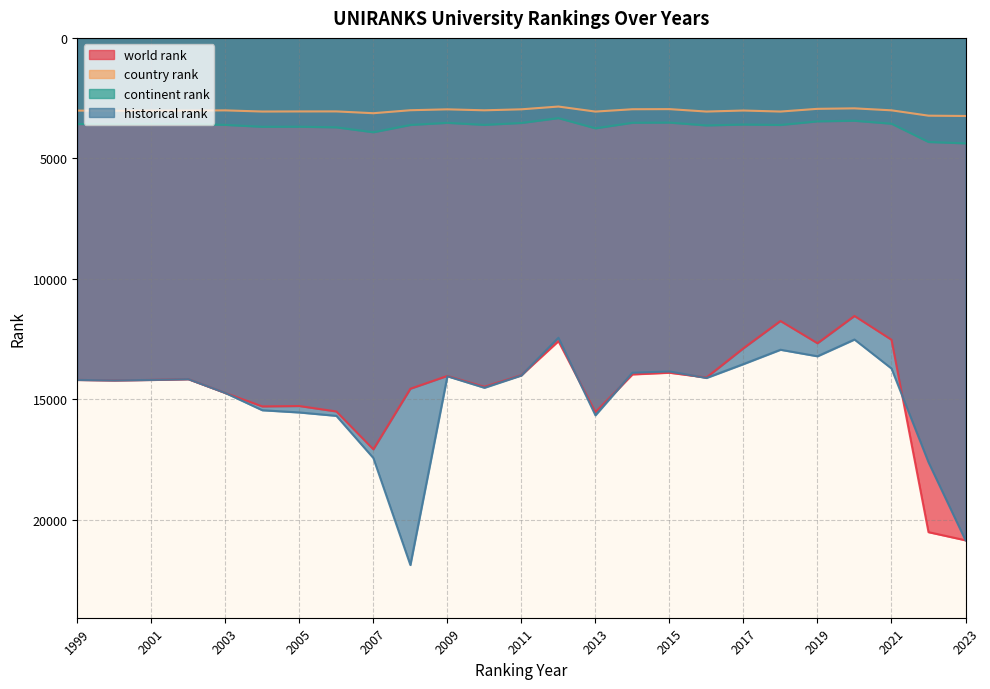

What value does the historical rank series have at 2005?

15554